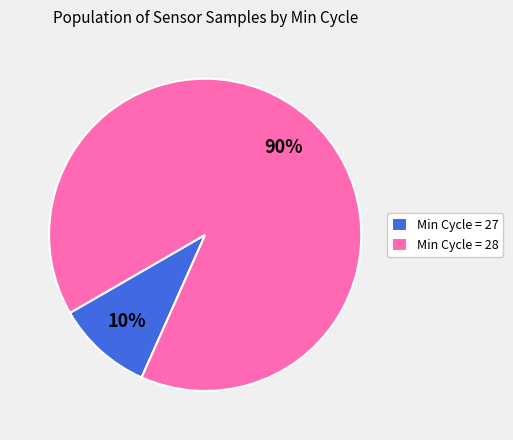

Count the number of slices in the pie.

2